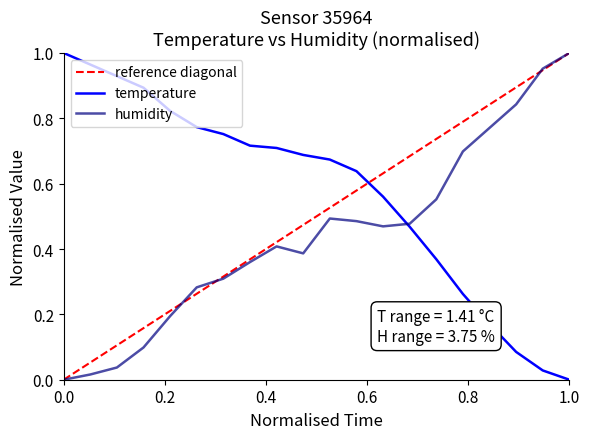

What is the maximum value for temperature?

1.0